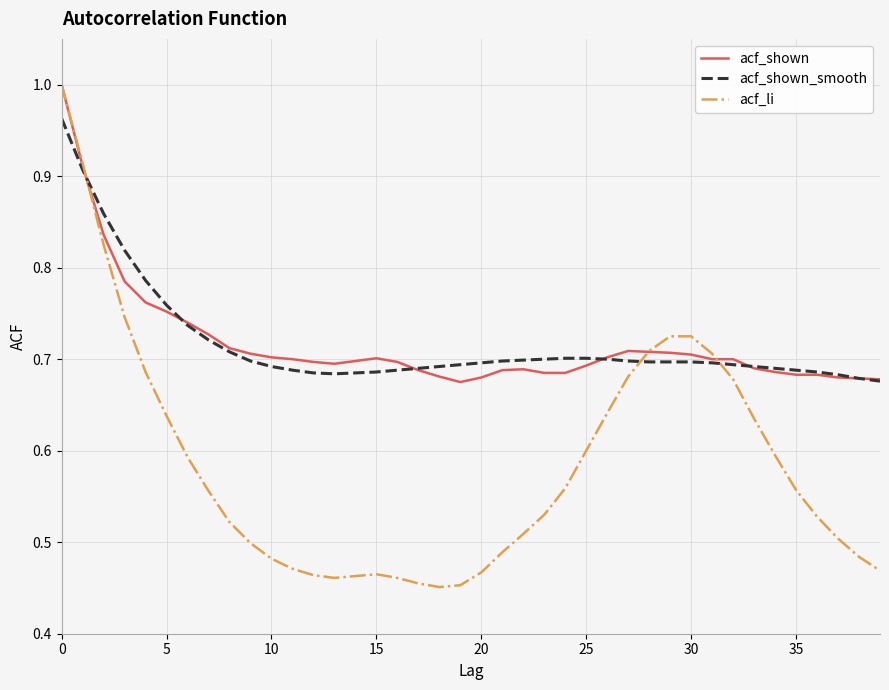

True or false: acf_shown has more than 1 interior local peaks.

True